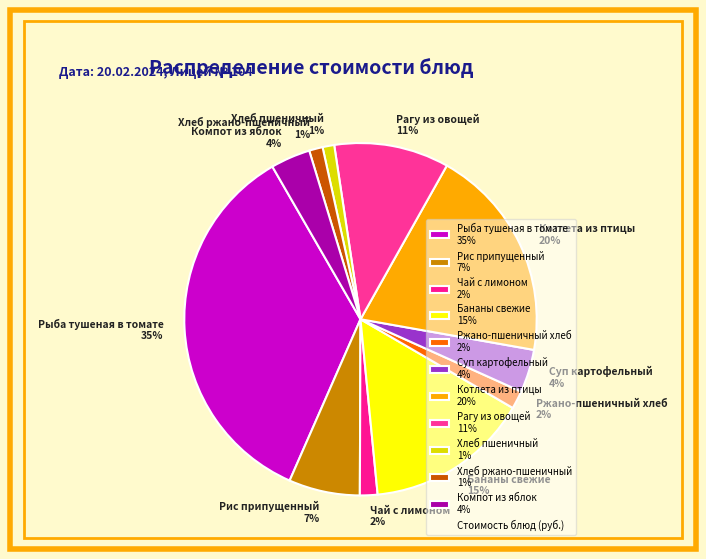

What is the ratio of the value at Ржано-пшеничный хлеб 2% to the value at Рис припущенный 7%?

0.3